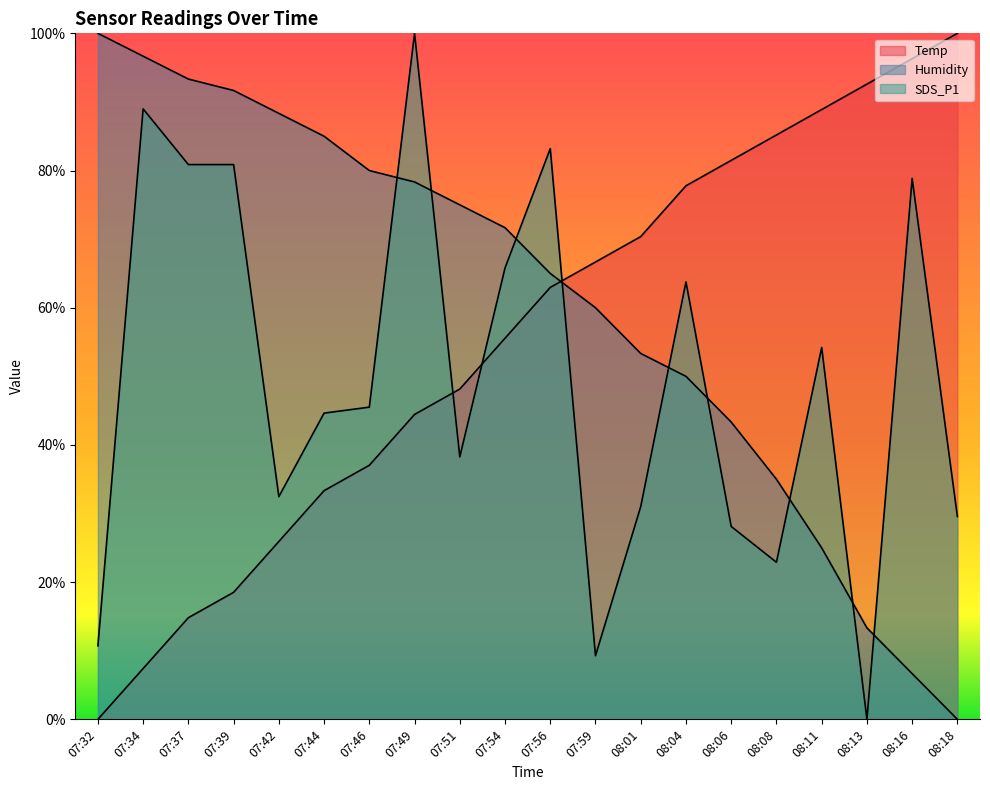

What is the value of the SDS_P1 point at the 12th from the left?

0.1